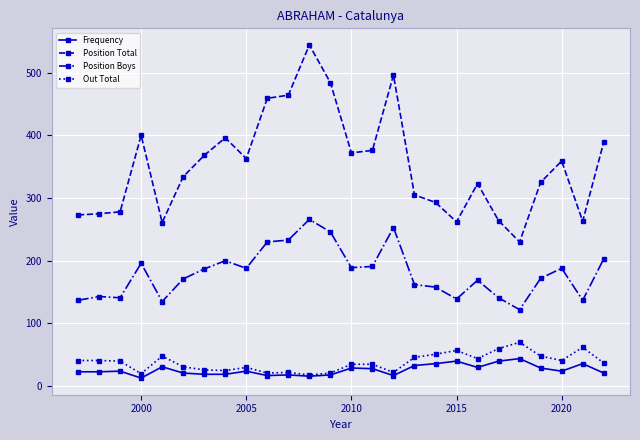

True or false: Position Total has more than 2 points higher than both neighbors.

True